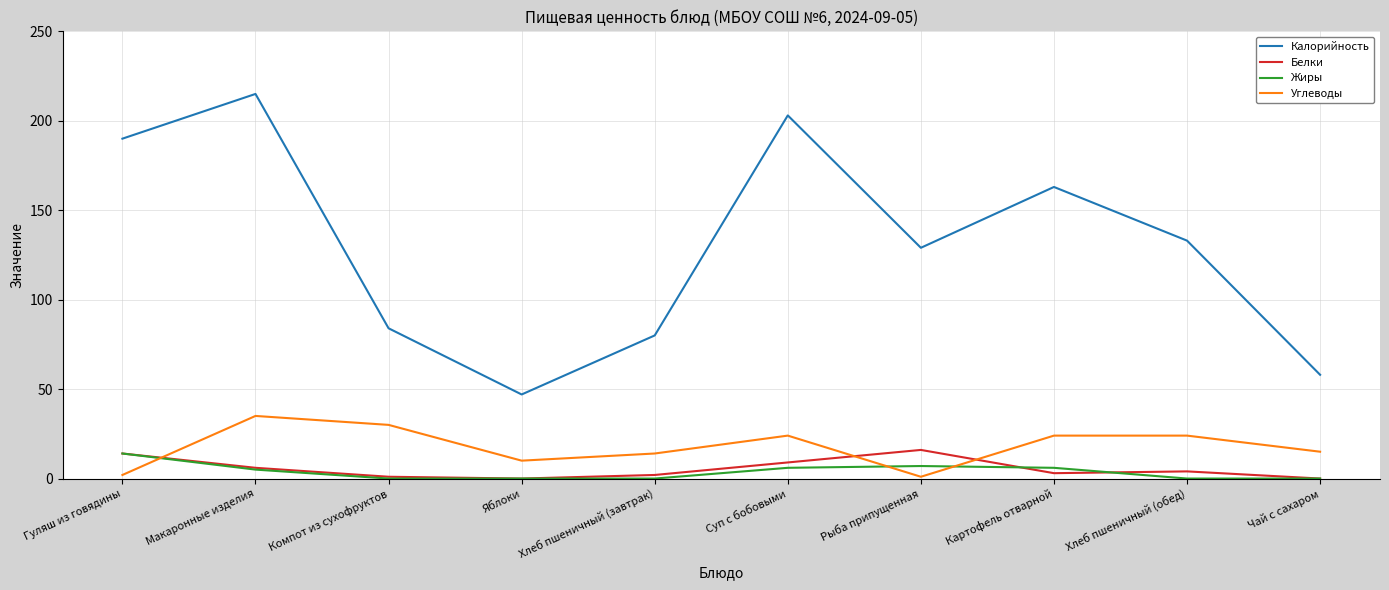

Which series has the largest total across all categories?

Калорийность